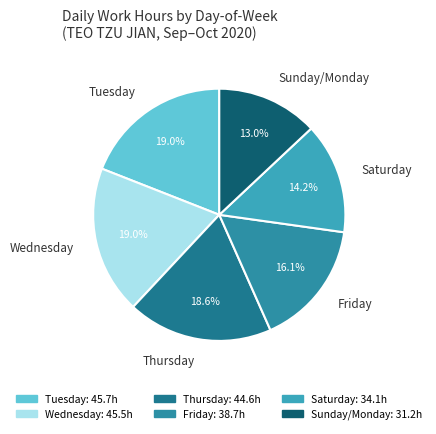

To the nearest percent, what is the difference between the largest and smallest slice percentages?

6%